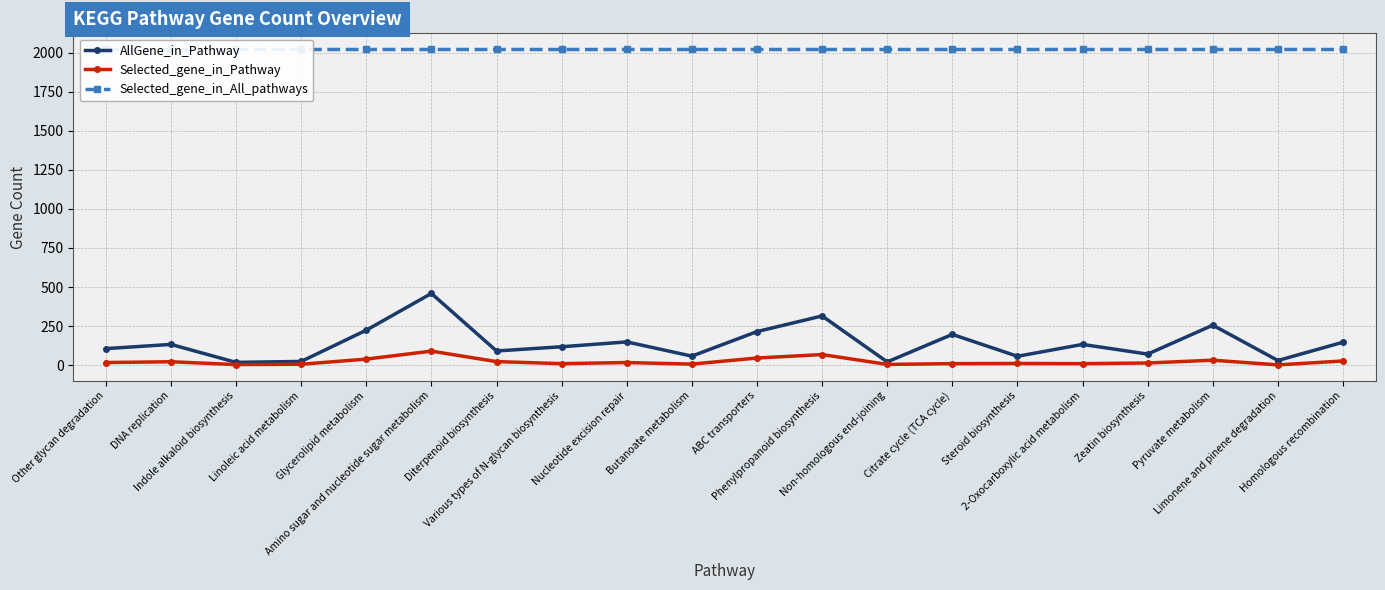

Is the value of Selected_gene_in_All_pathways at Glycerolipid metabolism greater than the value of AllGene_in_Pathway at Butanoate metabolism?

Yes